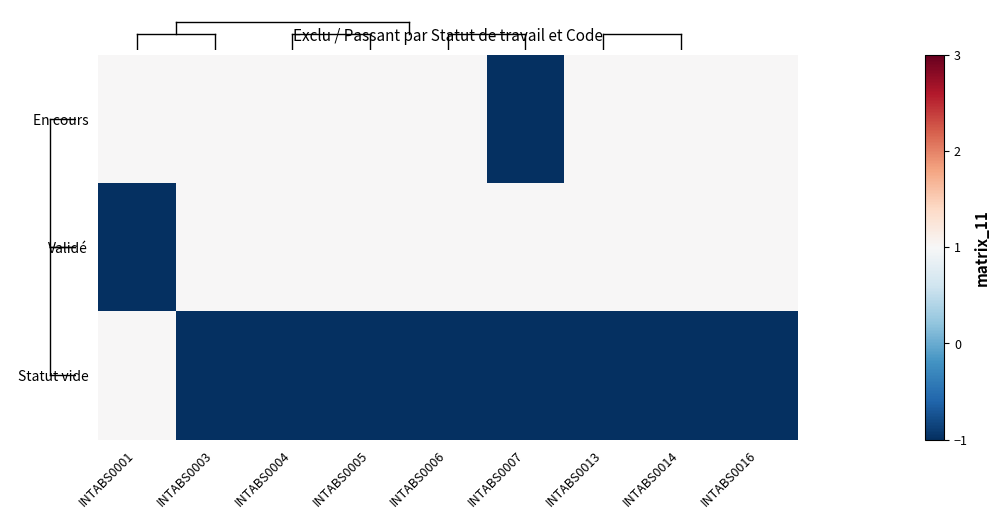

Reading right to left, list all the values displayed in this chart.

En cours: INTABS0016=1	INTABS0014=1	INTABS0013=1	INTABS0007=-1	INTABS0006=1	INTABS0005=1	INTABS0004=1	INTABS0003=1	INTABS0001=1
Validé: INTABS0016=1	INTABS0014=1	INTABS0013=1	INTABS0007=1	INTABS0006=1	INTABS0005=1	INTABS0004=1	INTABS0003=1	INTABS0001=-1
Statut vide: INTABS0016=-1	INTABS0014=-1	INTABS0013=-1	INTABS0007=-1	INTABS0006=-1	INTABS0005=-1	INTABS0004=-1	INTABS0003=-1	INTABS0001=1